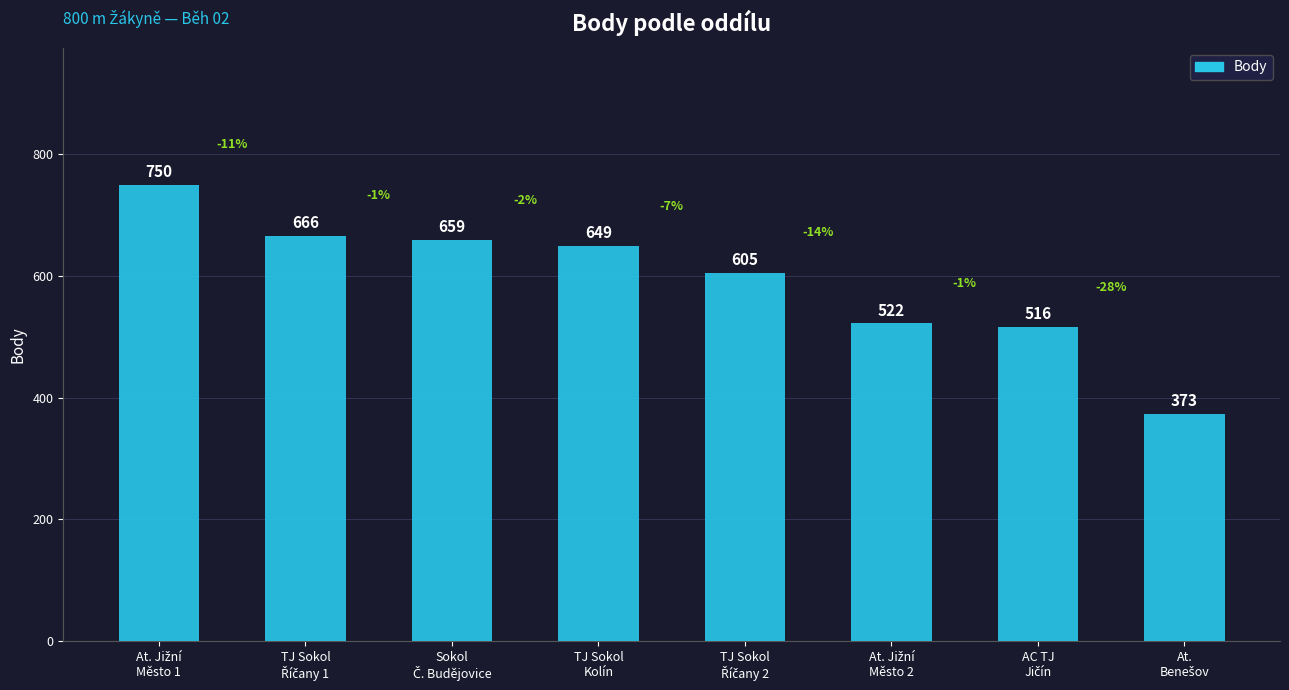

What is the sum of all values?

4740